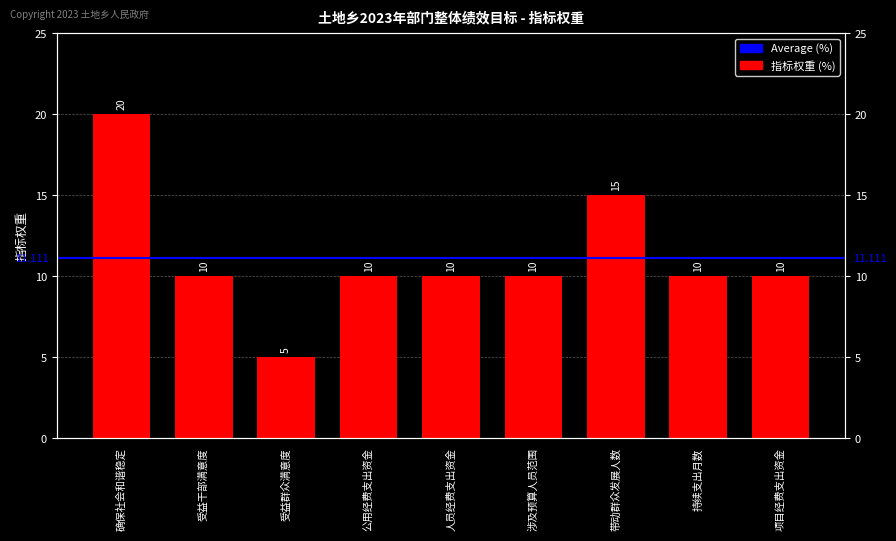

What is the change in value from 受益群众满意度 to 持续支出月数?

+5